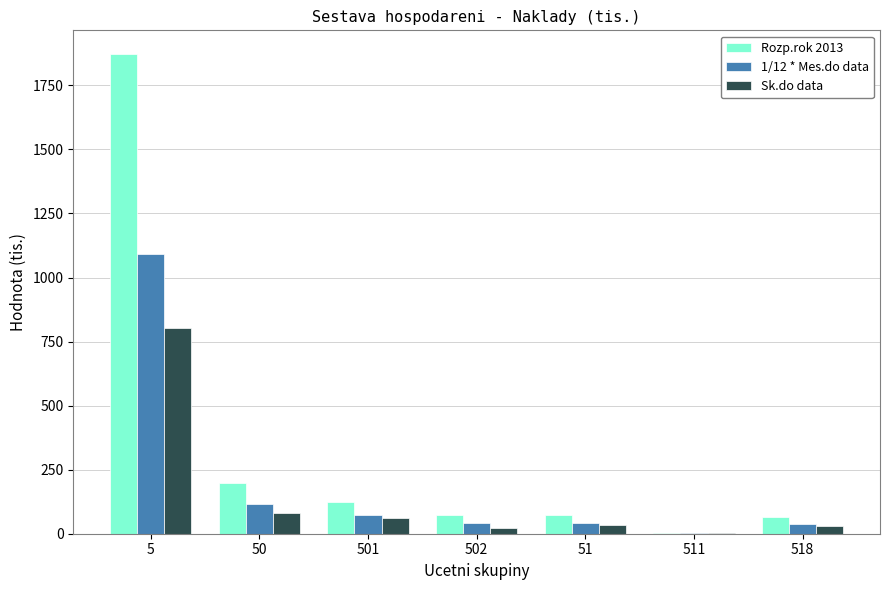

What is the sum of all Sk.do data values?

1033.6